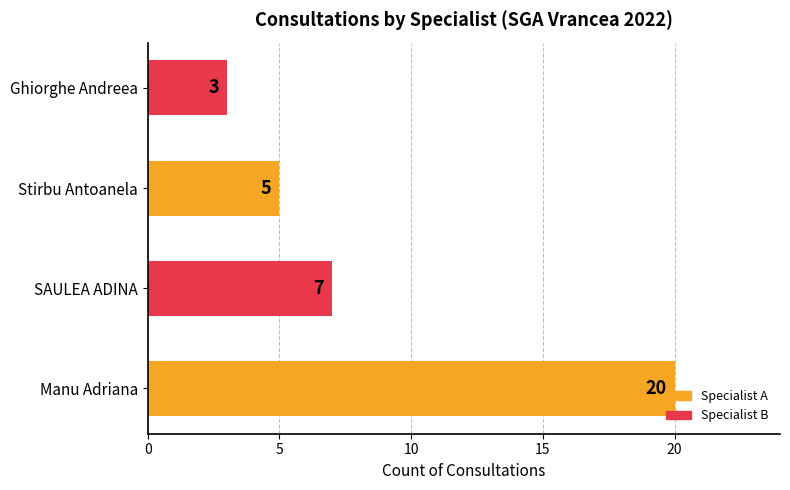

How many data points does each series have?

4